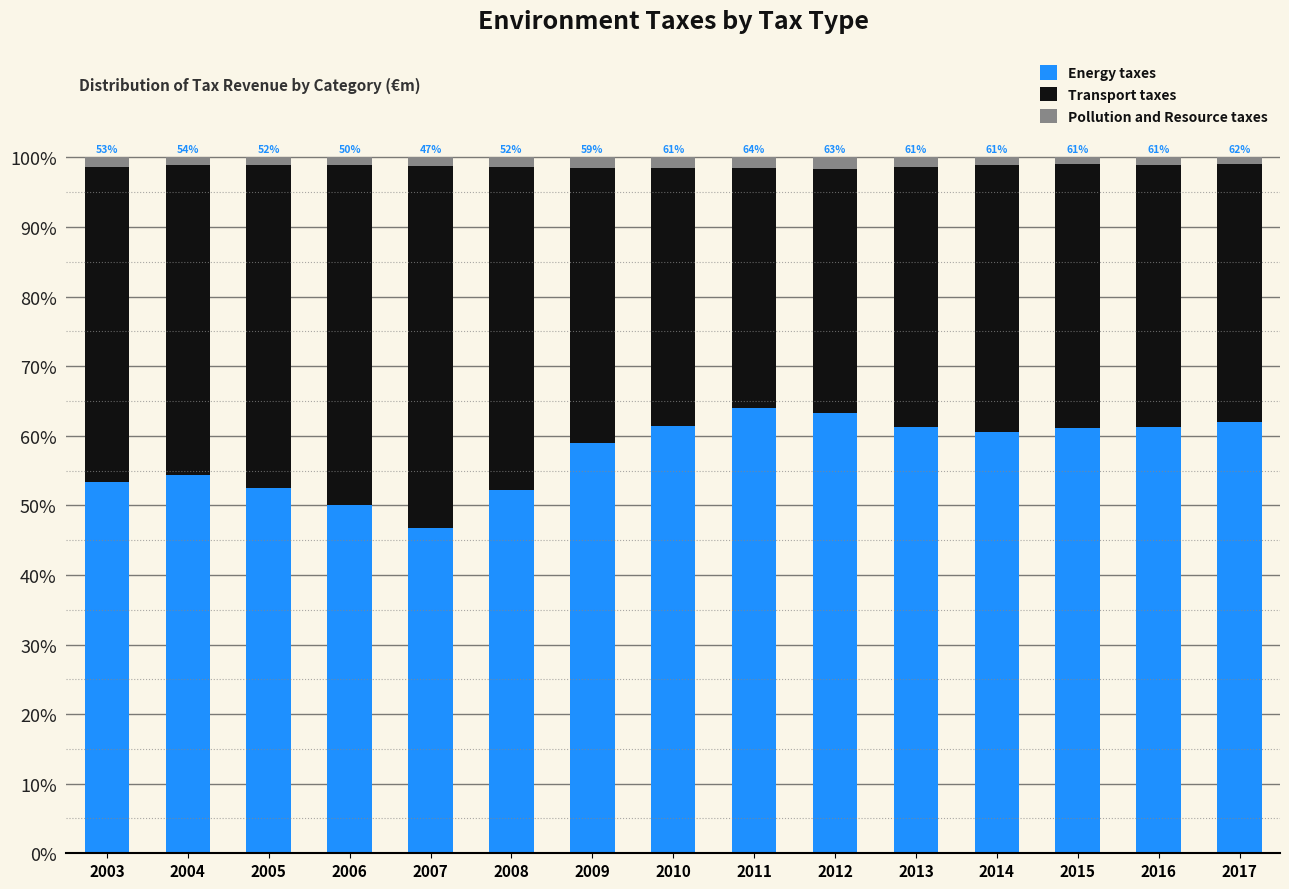

The Energy taxes series shows 46.7 at 2007. True or false?

True